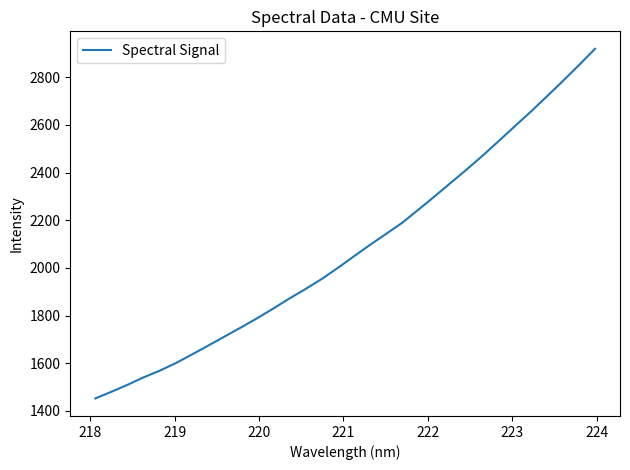

What is the sum of all values?

66571.8